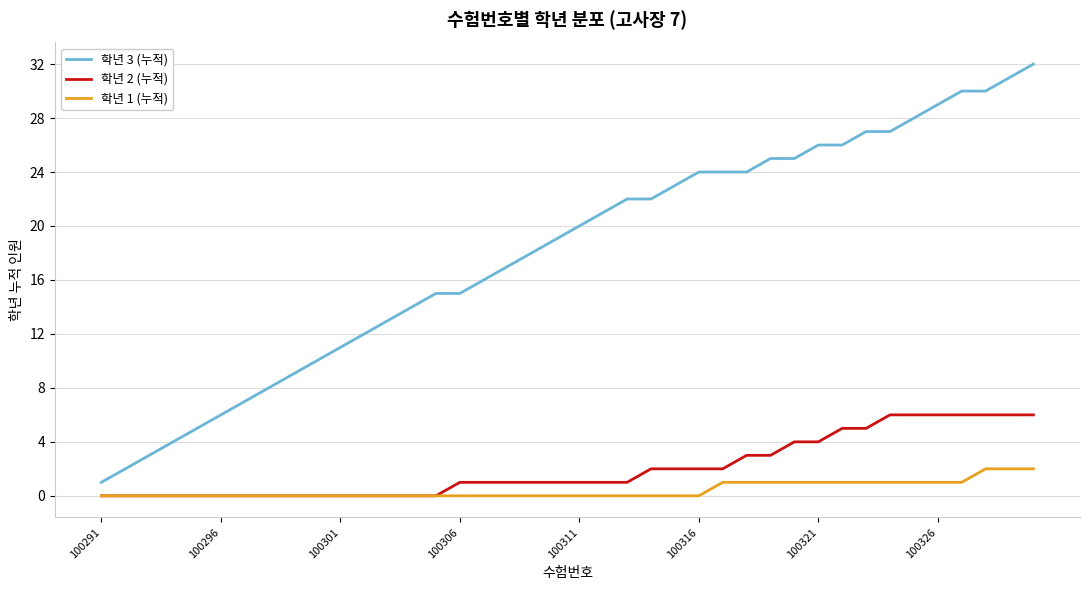

True or false: 학년 2 (누적) and 학년 3 (누적) cross at least once.

False